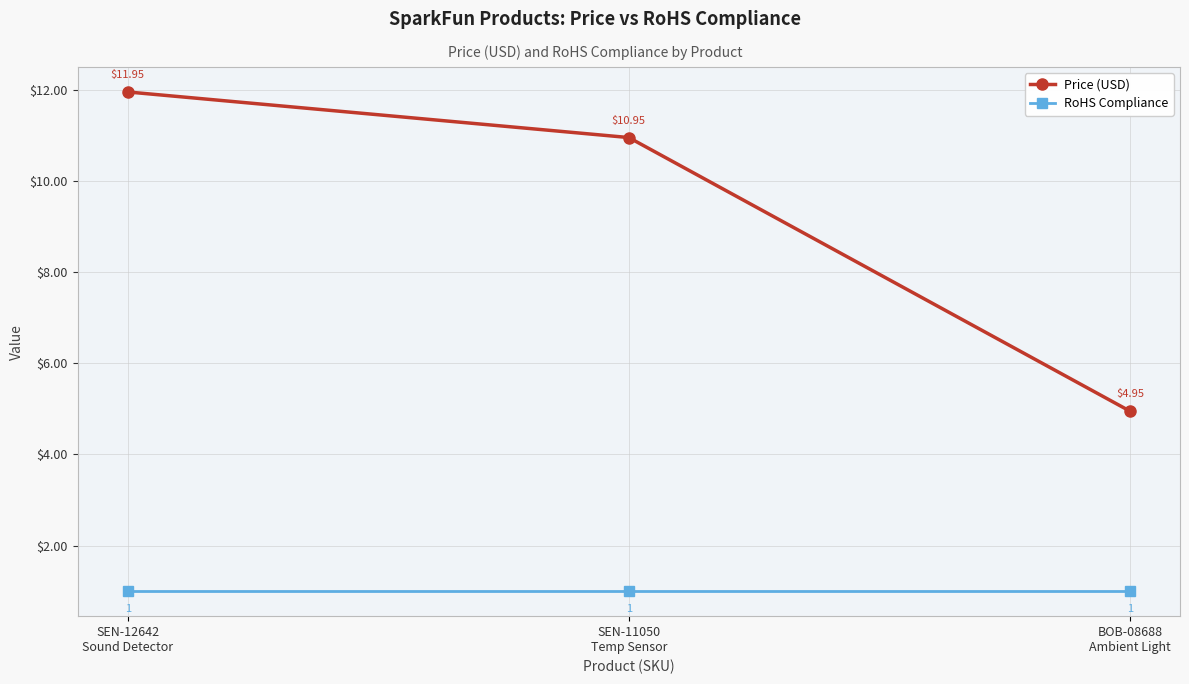

How many lines are shown in the chart?

2